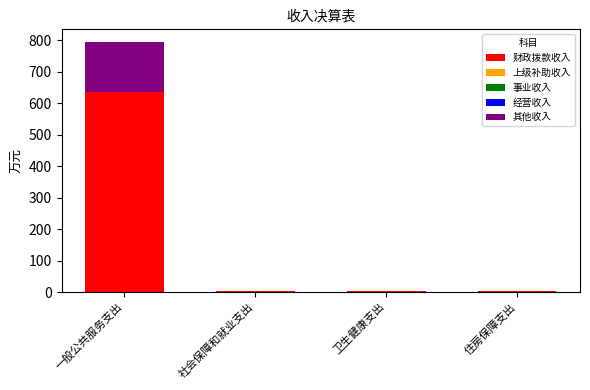

How many categories are shown in the chart?

4